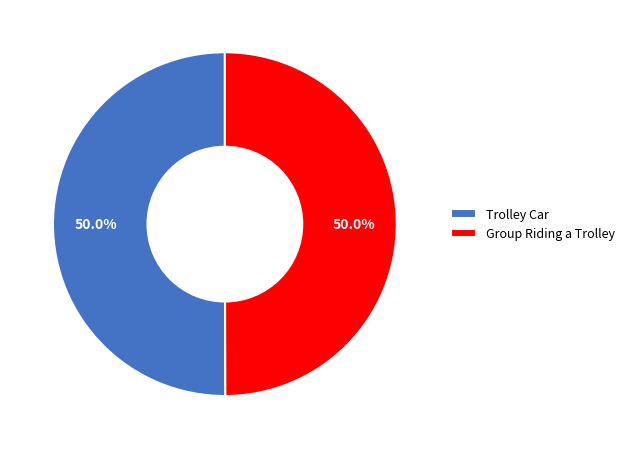

To the nearest percent, what percentage of the pie is Trolley Car?

50%